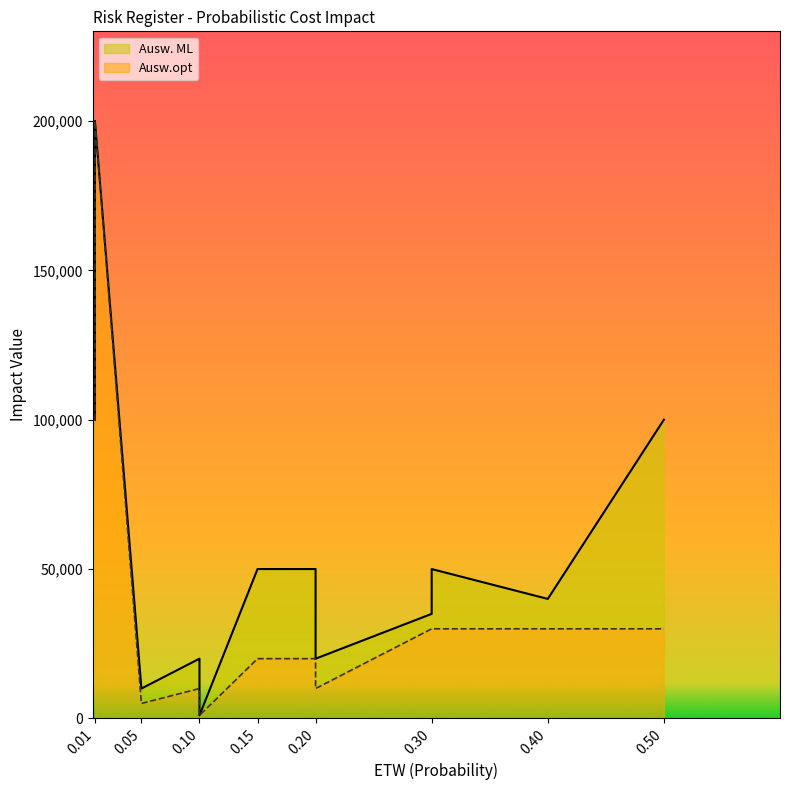

What are all the series names shown in the legend?

Ausw. ML, Ausw.opt